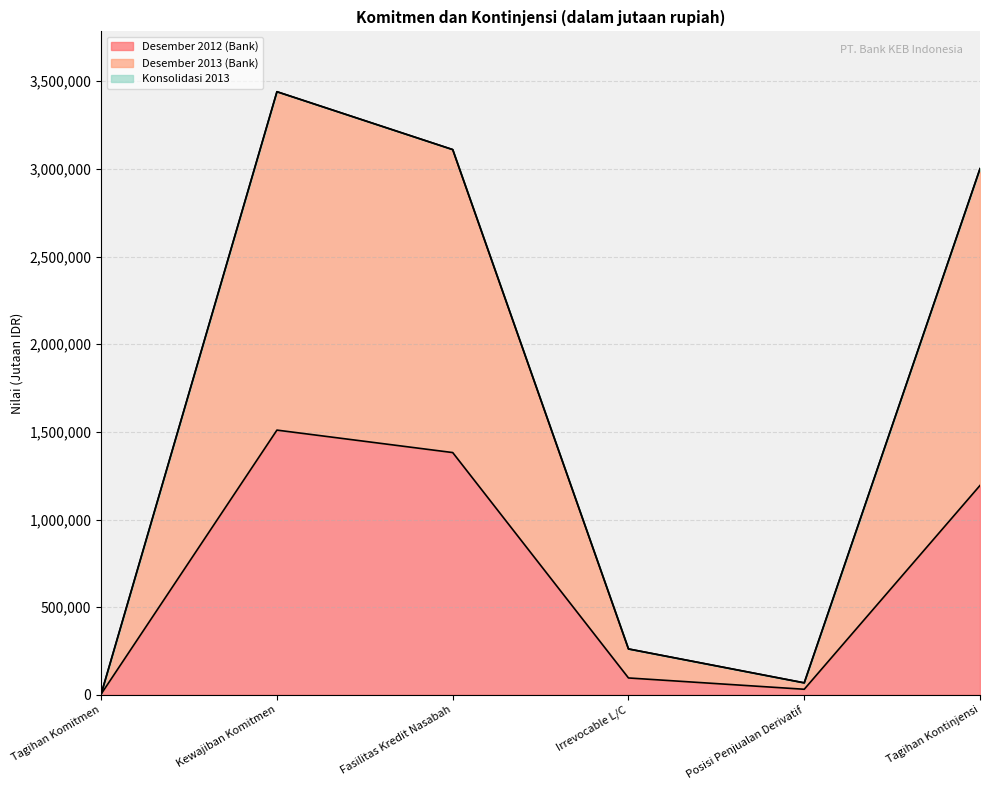

At how many categories does at least one series exceed 2569562?

3